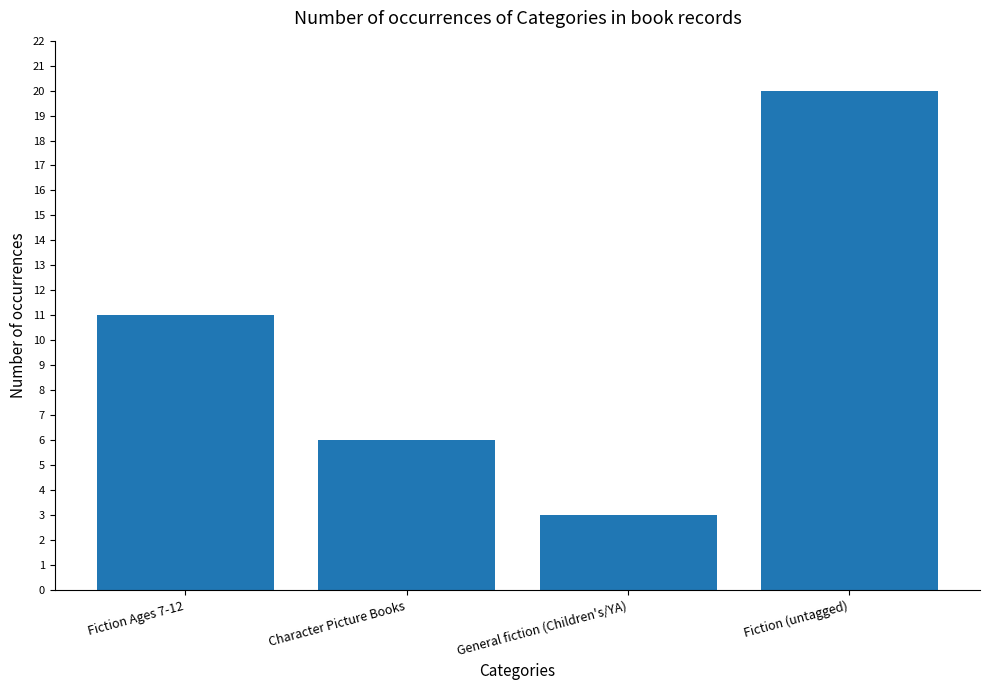

Rank the categories by value from lowest to highest.

General fiction (Children's/YA), Character Picture Books, Fiction Ages 7-12, Fiction (untagged)